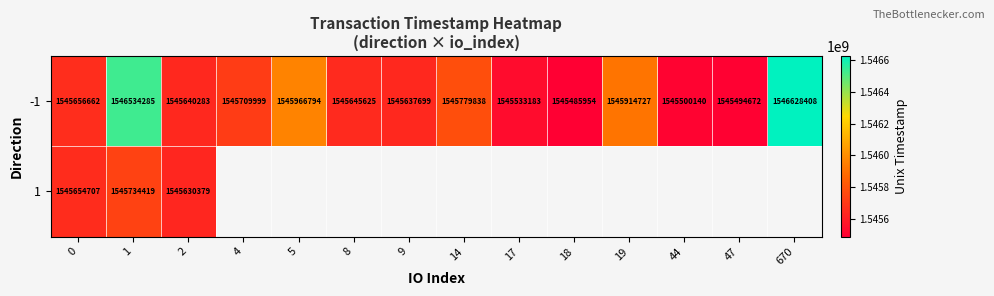

True or false: -1 has a value of 947855572 at 8.

False